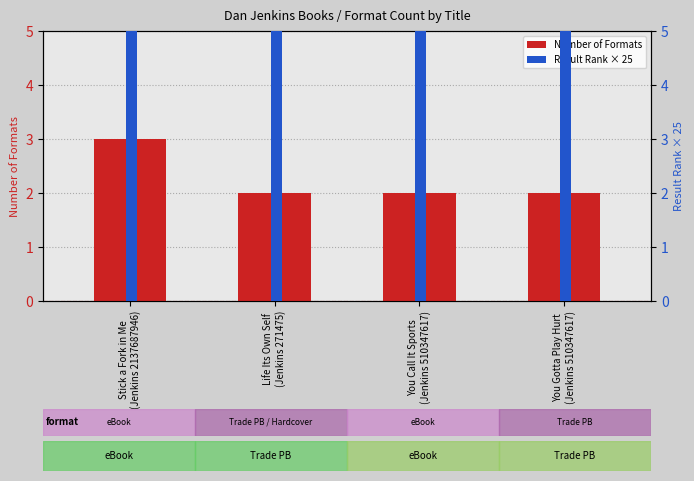

True or false: Result Rank × 25 has a value of 75 at Stick a Fork in Me
(Jenkins 2137687946).

True